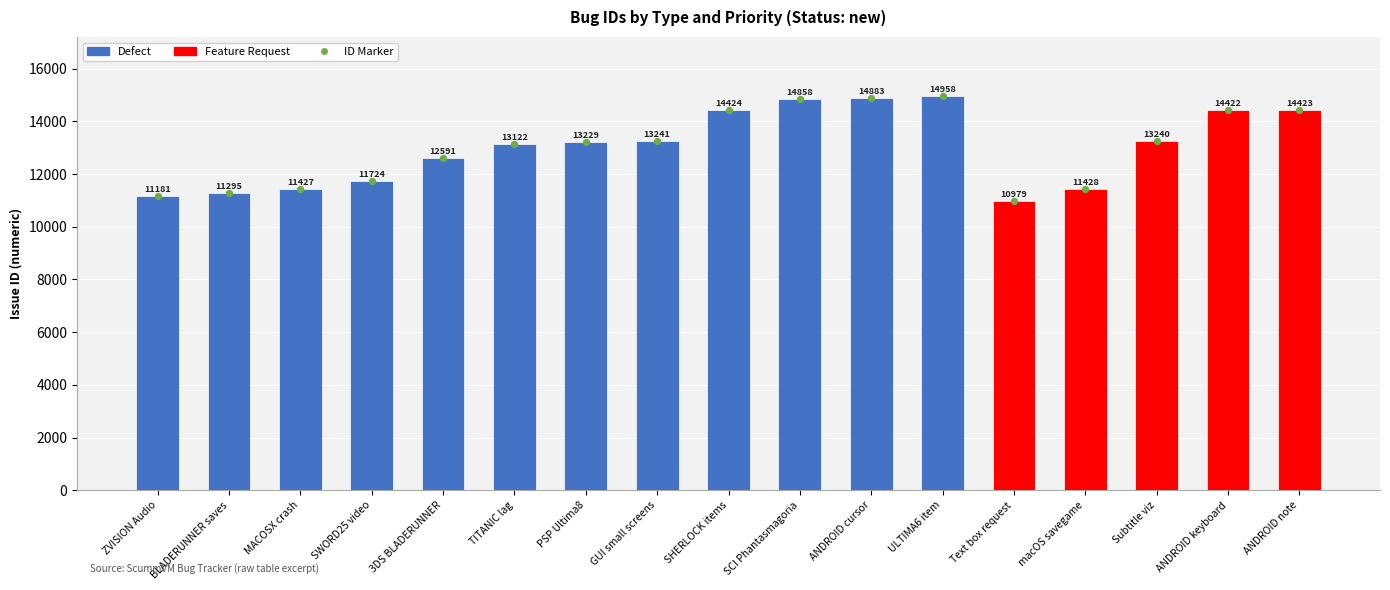

What is the change in value from PSP Ultima8 to ANDROID keyboard?

+1193